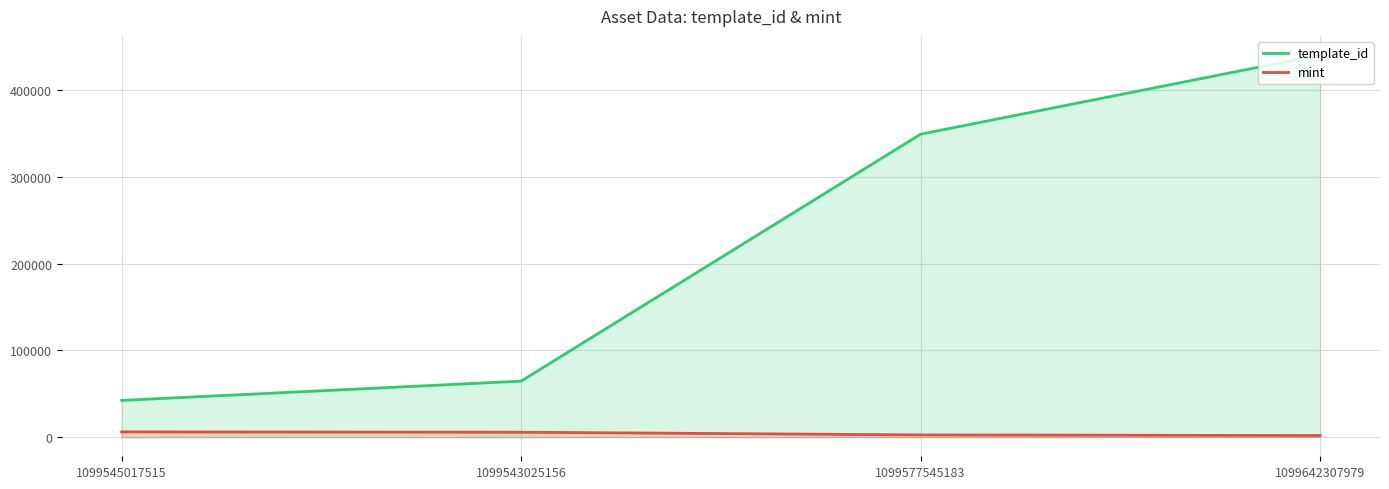

True or false: template_id and mint cross at least once.

False